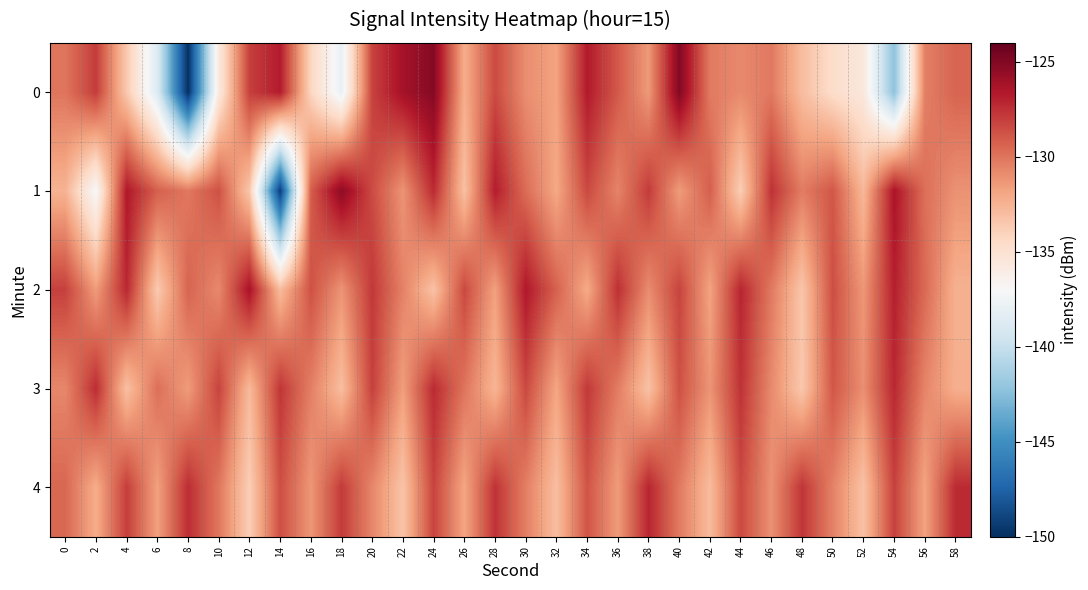

Reading left to right, list all the values displayed in this chart.

0: 0=-130.0	2=-127.9	4=-133.5	6=-138.8	8=-149.9	10=-135.8	12=-128.1	14=-126.8	16=-134.2	18=-138.0	20=-128.2	22=-126.2	24=-125.1	26=-132.2	28=-128.4	30=-131.0	32=-131.8	34=-126.7	36=-129.0	38=-131.4	40=-125.0	42=-130.2	44=-130.8	46=-130.2	48=-133.0	50=-134.7	52=-135.6	54=-142.3	56=-130.4	58=-129.4
1: 0=-132.5	2=-137.1	4=-126.6	6=-129.2	8=-130.1	10=-128.7	12=-133.4	14=-149.4	16=-129.2	18=-125.4	20=-128.5	22=-131.2	24=-127.3	26=-133.1	28=-126.8	30=-129.7	32=-132.0	34=-128.4	36=-130.6	38=-127.9	40=-131.5	42=-129.2	44=-133.8	46=-127.6	48=-130.3	50=-128.9	52=-132.7	54=-126.4	56=-129.8	58=-131.1
2: 0=-128.1	2=-131.5	4=-127.2	6=-133.6	8=-129.4	10=-130.8	12=-126.3	14=-132.9	16=-128.7	18=-131.2	20=-127.8	22=-130.5	24=-133.2	26=-128.4	28=-131.7	30=-126.6	32=-129.3	34=-132.1	36=-127.5	38=-130.9	40=-128.2	42=-131.8	44=-127.1	46=-130.2	48=-133.4	50=-128.6	52=-131.3	54=-126.9	56=-129.6	58=-132.4
3: 0=-130.7	2=-127.4	4=-133.1	6=-129.8	8=-131.5	10=-128.2	12=-132.8	14=-127.7	16=-130.4	18=-133.0	20=-128.1	22=-131.6	24=-127.3	26=-130.0	28=-132.6	30=-128.4	32=-131.9	34=-127.8	36=-130.3	38=-133.2	40=-128.7	42=-131.2	44=-127.6	46=-130.8	48=-133.5	50=-128.9	52=-131.0	54=-127.2	56=-130.6	58=-132.3
4: 0=-129.5	2=-132.2	4=-128.0	6=-131.7	8=-127.4	10=-130.1	12=-133.8	14=-128.6	16=-131.3	18=-127.9	20=-130.7	22=-133.3	24=-128.2	26=-131.9	28=-127.6	30=-130.4	32=-133.0	34=-128.8	36=-131.5	38=-127.1	40=-130.2	42=-132.9	44=-128.4	46=-131.1	48=-127.7	50=-130.5	52=-133.2	54=-128.1	56=-131.8	58=-127.3